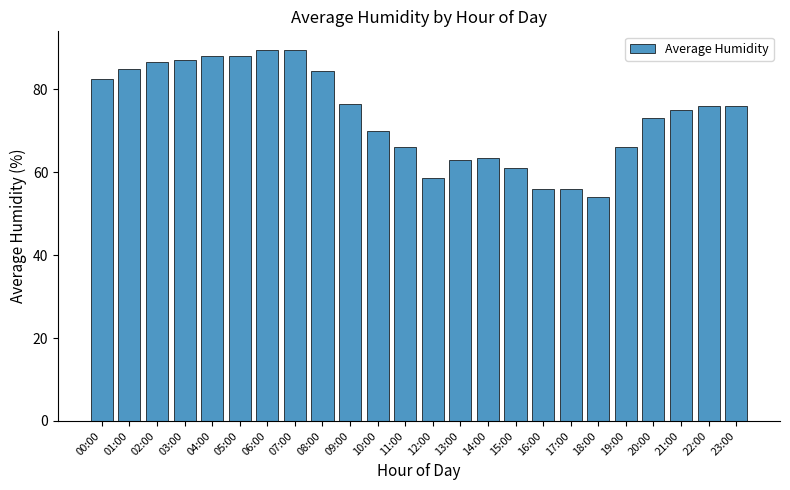

What is the maximum value shown in the chart?

89.5